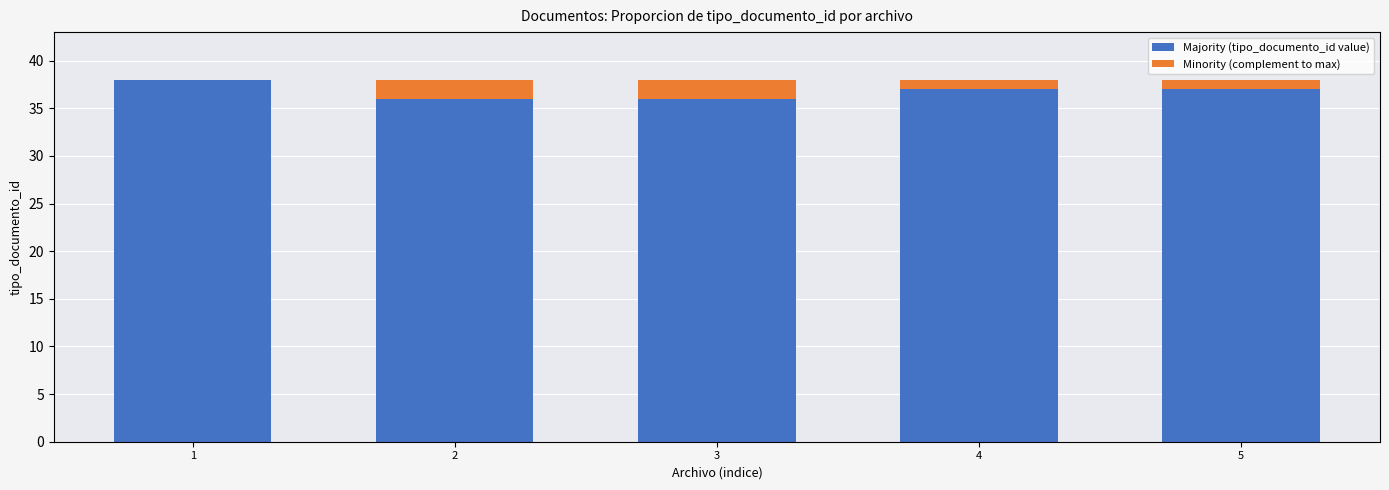

Count the number of categories in the chart.

5